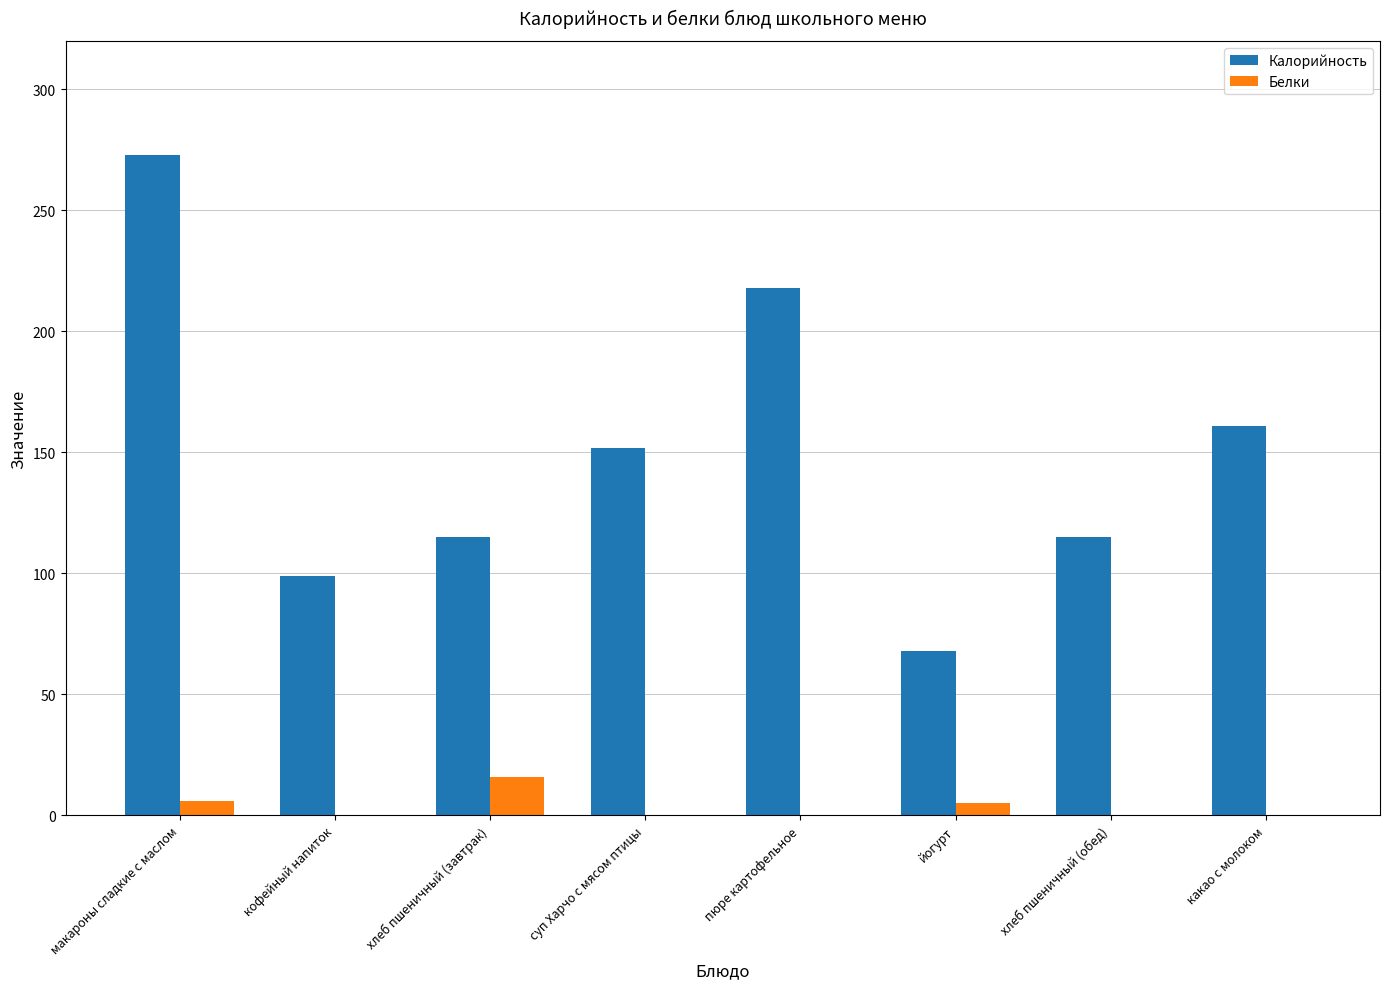

Between макароны сладкие с маслом and пюре картофельное, which series saw the biggest shift?

Калорийность